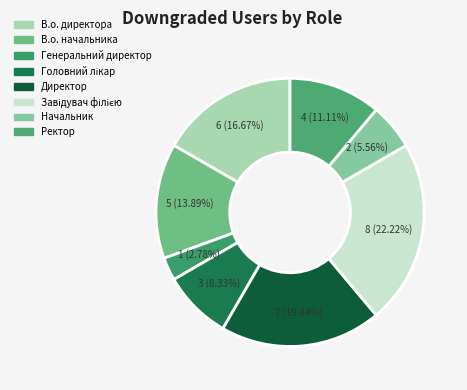

Is there a majority slice in this chart?

No